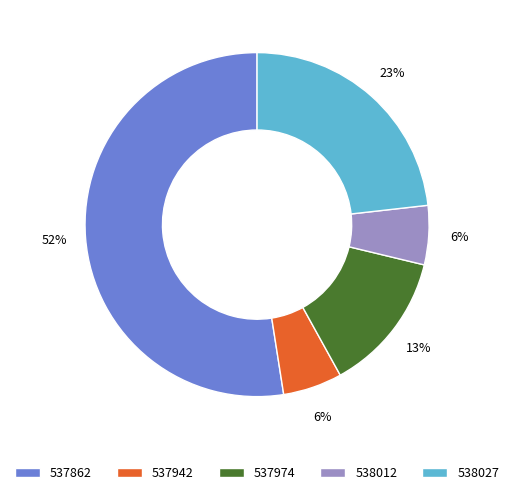

To the nearest percent, what percentage of the pie is 538027?

23%